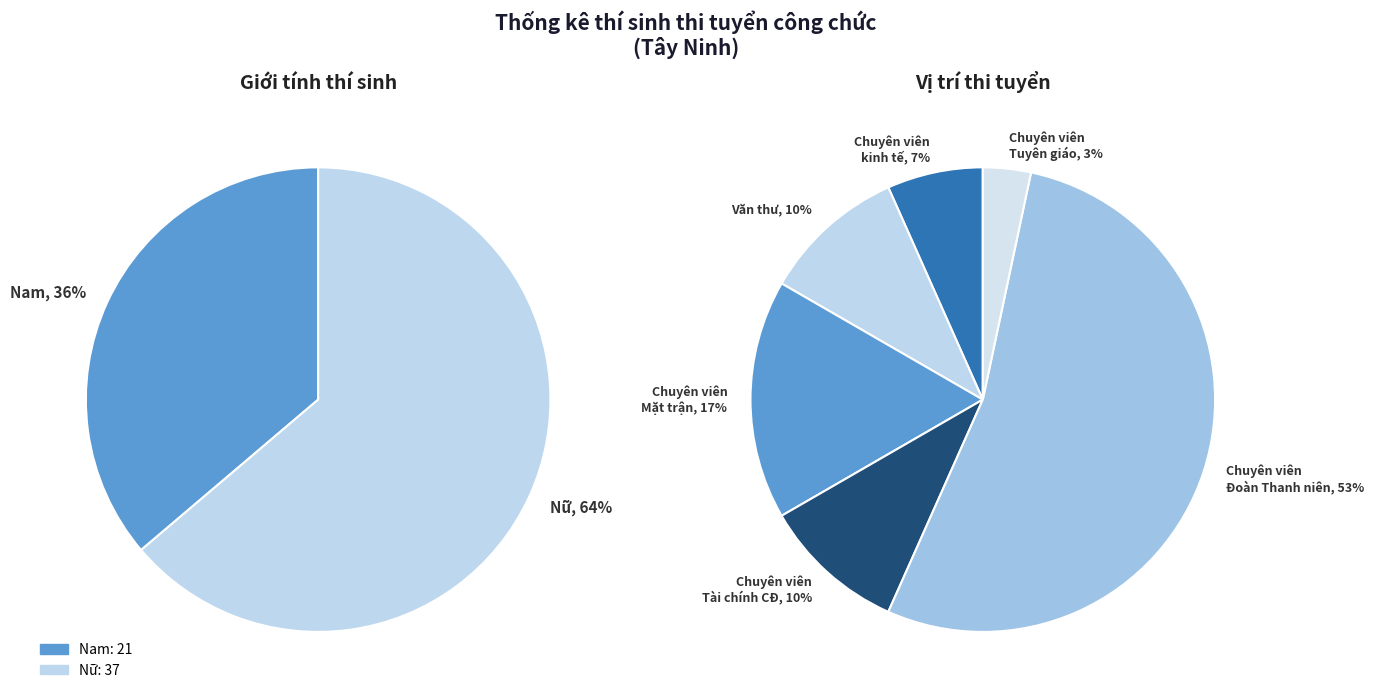

What is the change in value from Nam to Nữ?

+16